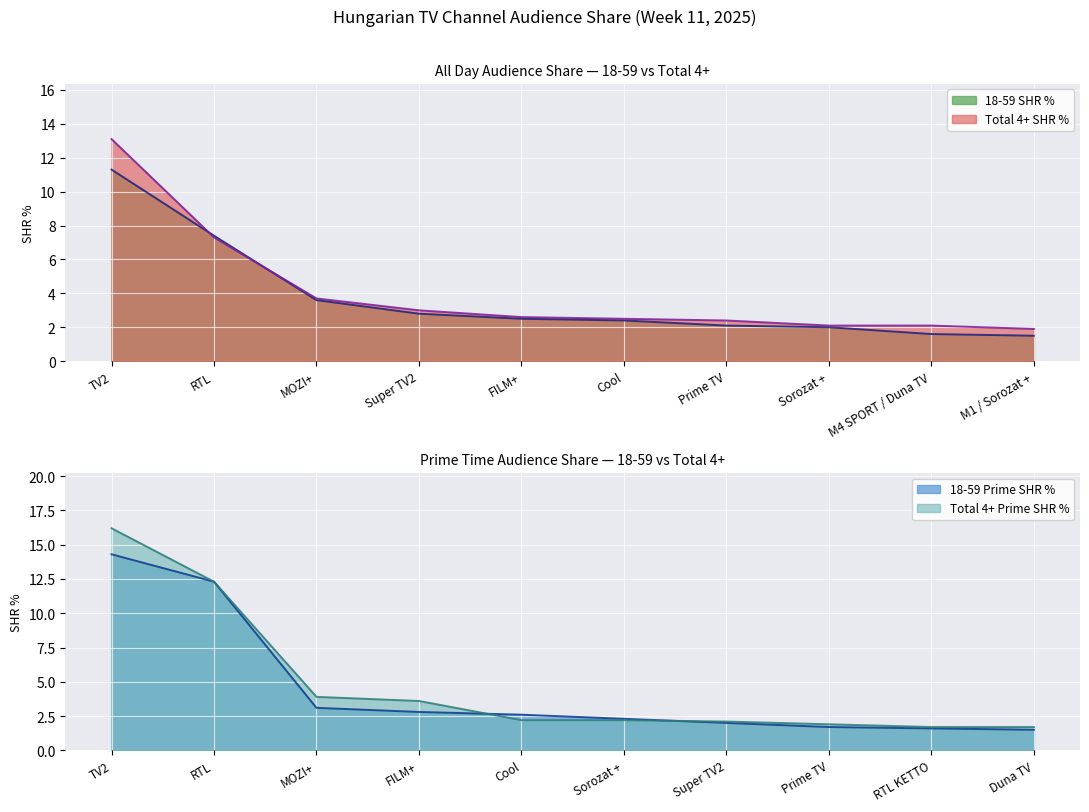

Between which two adjacent categories do Total 4+ SHR % and 18-59 SHR % first intersect?

TV2 and RTL